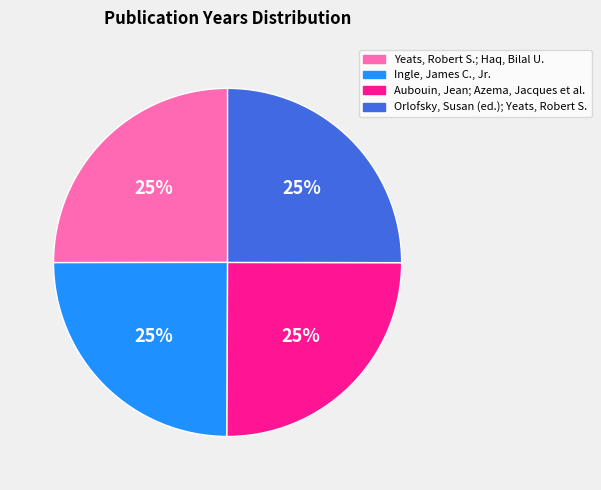

The Yeats, Robert S.; Haq, Bilal U. slice represents 25% of the pie. True or false?

True